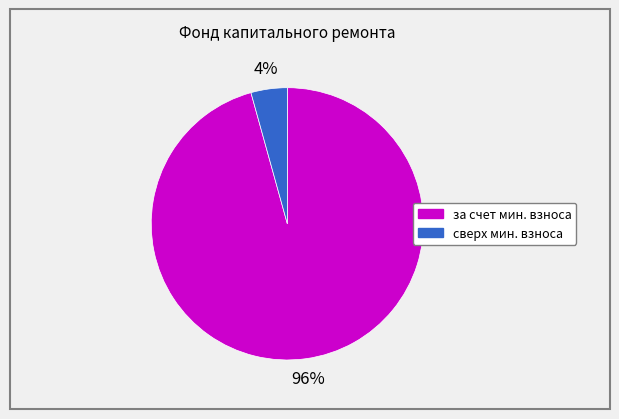

Is there any slice that represents more than half of the pie?

Yes